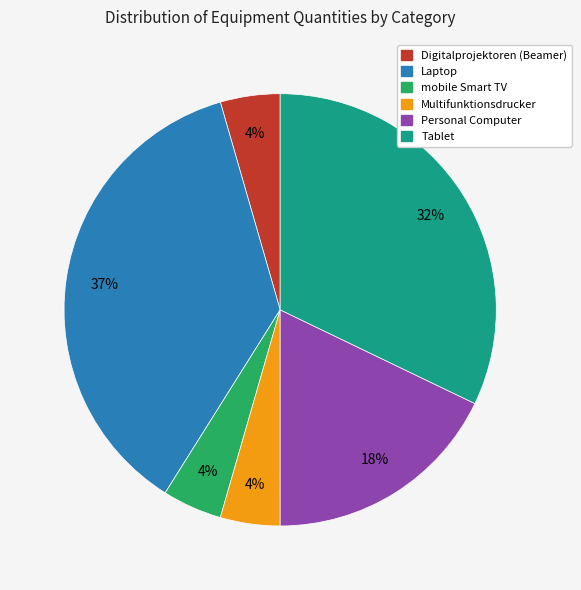

Which category has the biggest portion of the pie?

Laptop